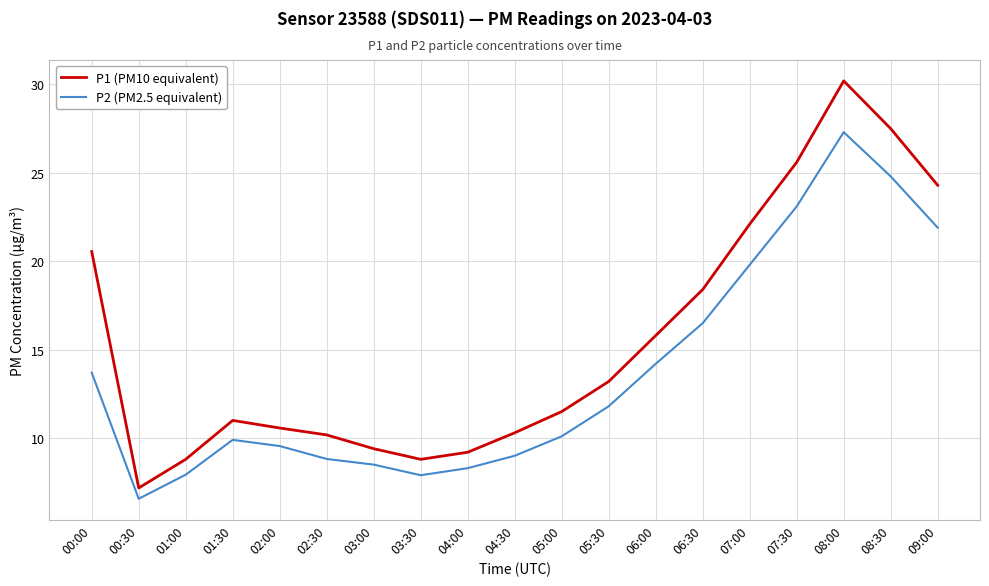

Rank the series by their average value, from highest to lowest.

P1 (PM10 equivalent), P2 (PM2.5 equivalent)